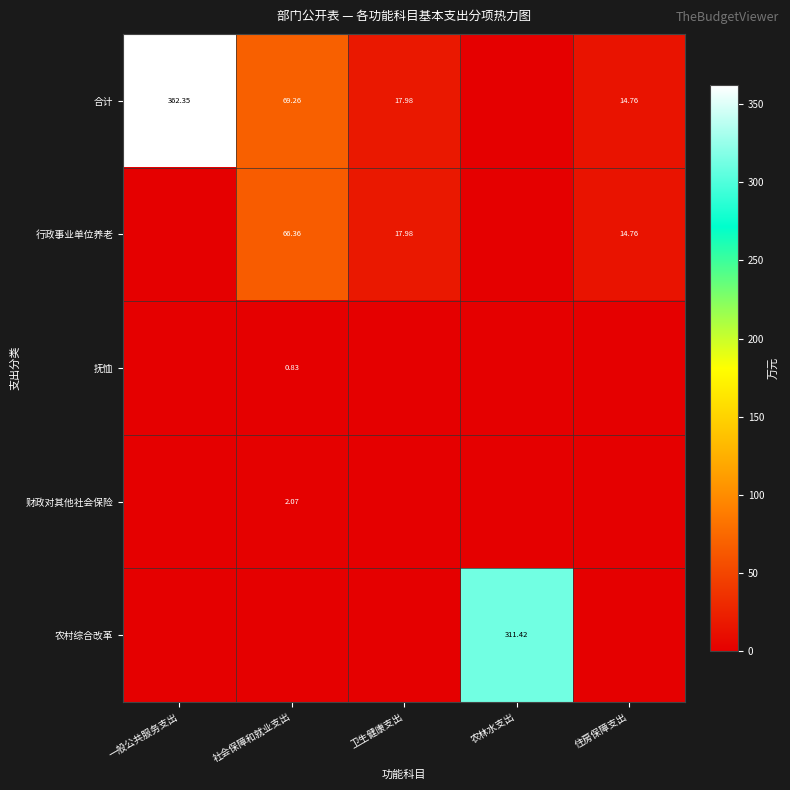

Which series has the largest range (max minus min)?

合计